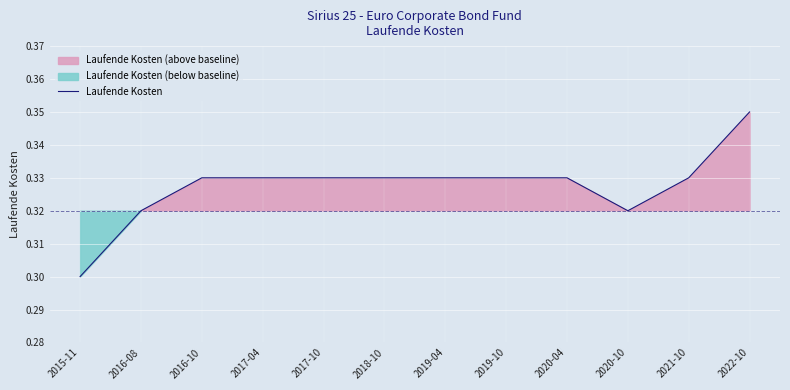

What is the label of the 12th point from the left?

2022-10